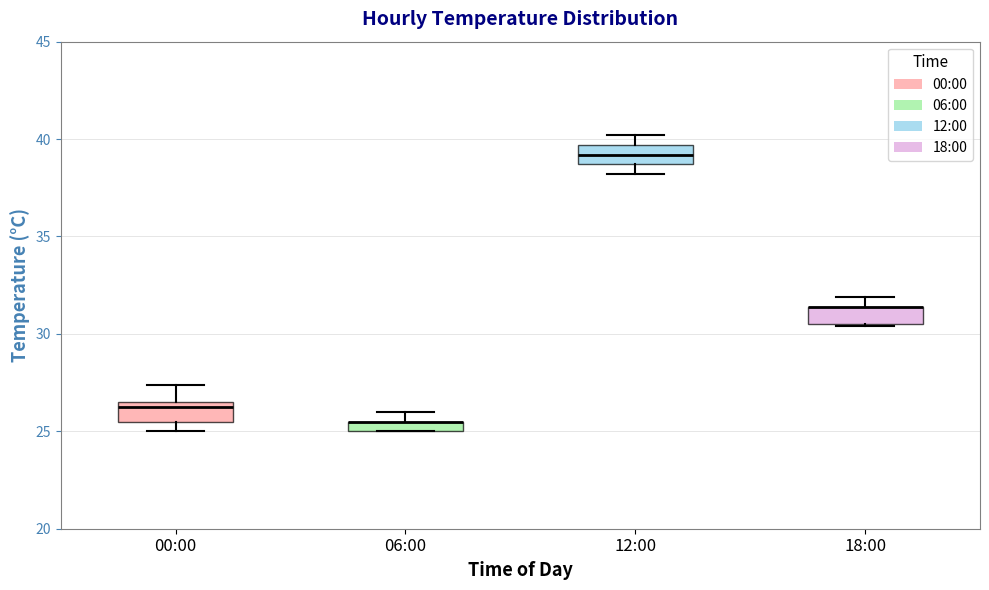

Where does the median line of the box for 12:00 sit on the y-axis? The values are not printed on the chart, so give them approximately, as read against the axis.

39.0